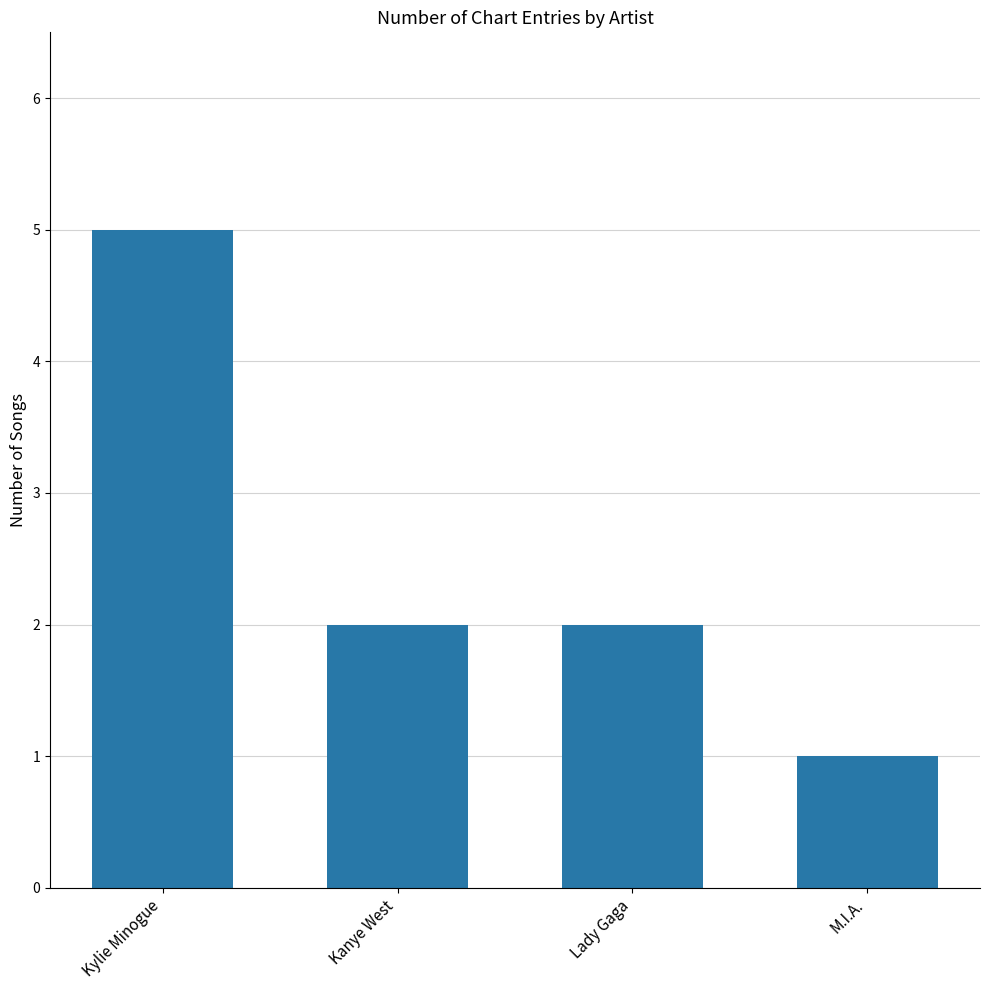

Read the value at Lady Gaga.

2